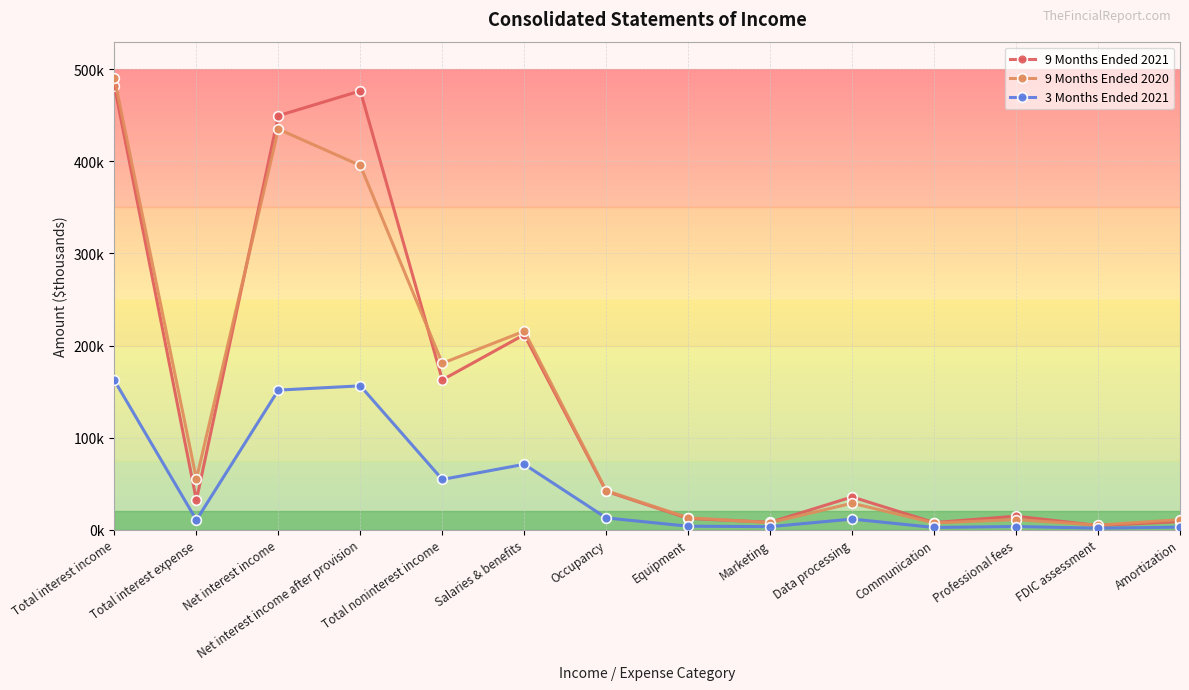

The 9 Months Ended 2020 series shows 3072 at Professional fees. True or false?

False